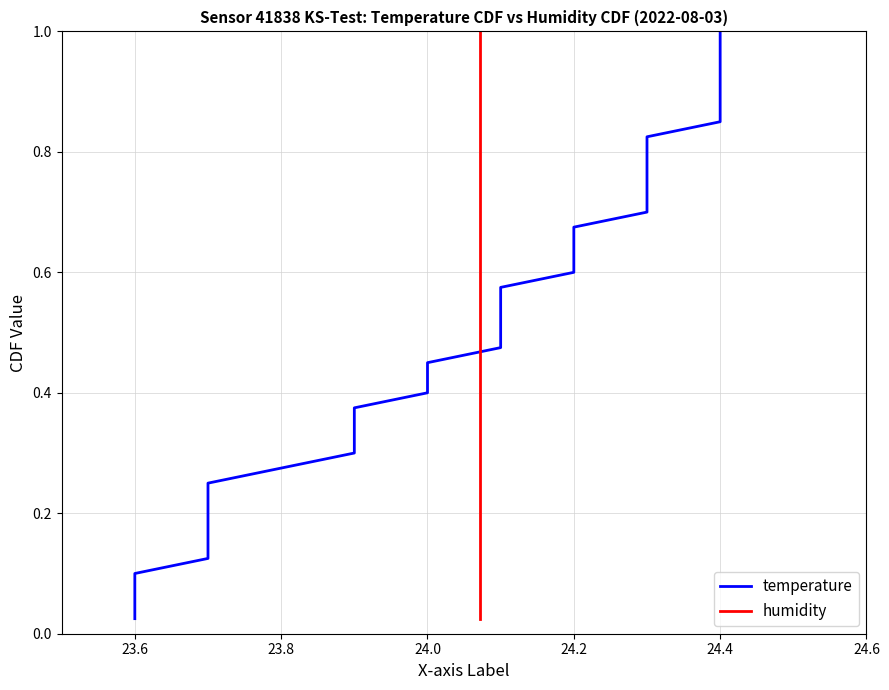

Does the chart have visible grid lines?

Yes